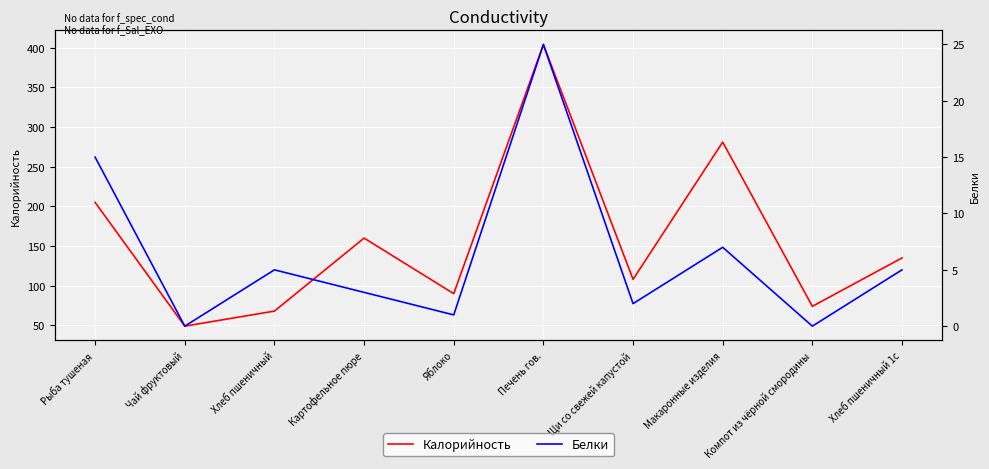

Reading left to right, list all the values displayed in this chart.

Калорийность: 205	49	68	160	90	404	108	281	74	135
Белки: 15	0	5	3	1	25	2	7	0	5